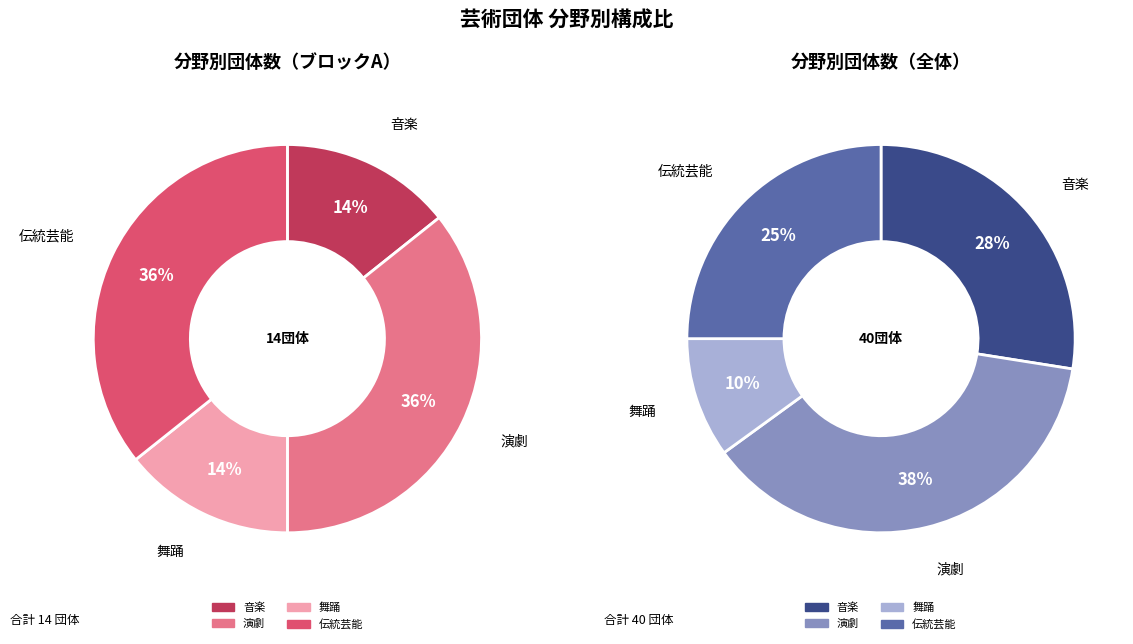

Does 舞踊 account for over 50% of the chart?

No